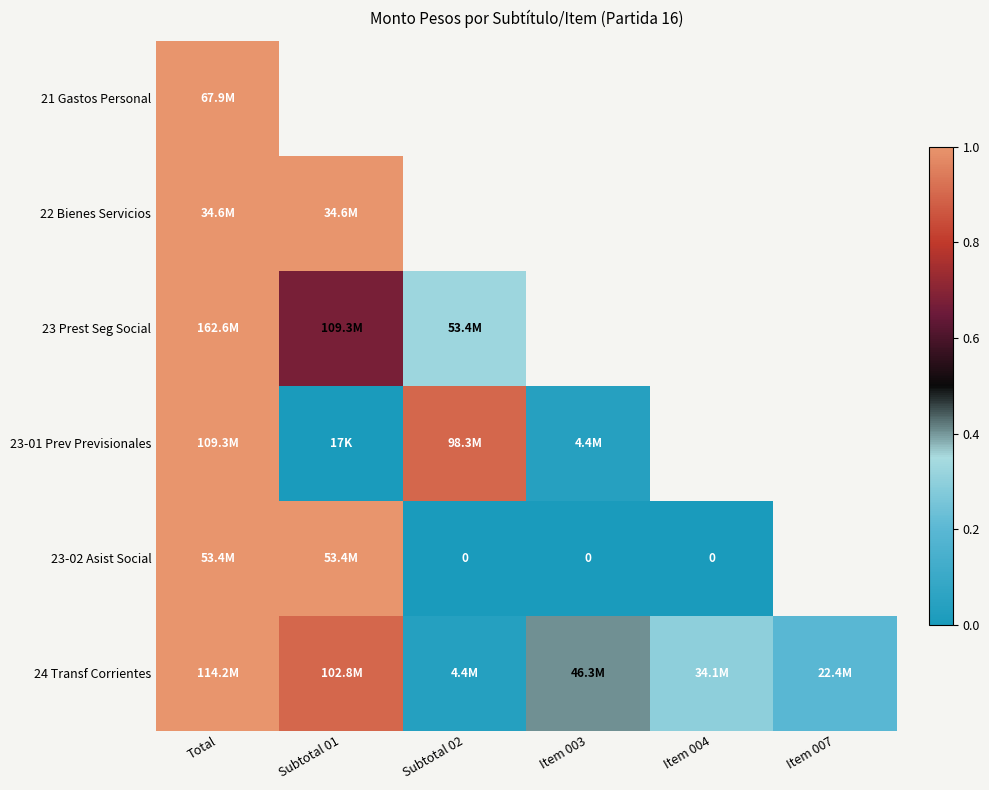

How many series are shown in this chart?

6